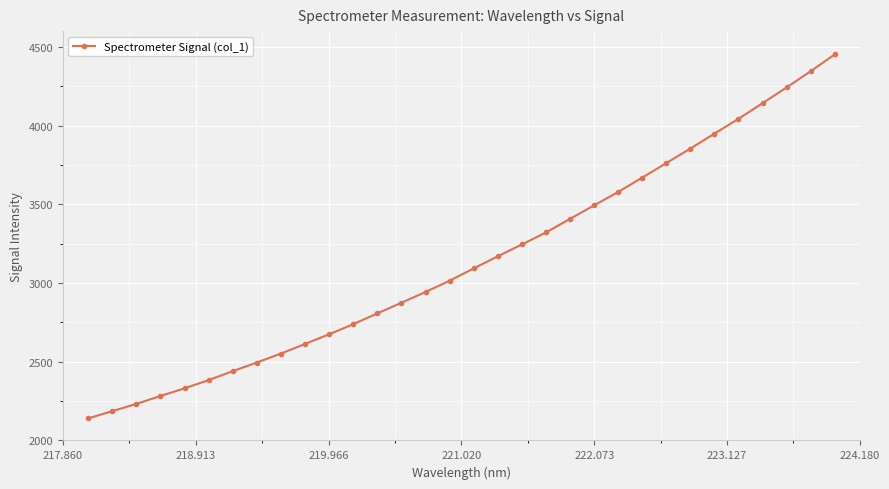

Reading left to right, what are all the values shown in this chart?

2140.1	2186.2	2232.1	2282.3	2331.2	2383.6	2440.3	2495.1	2551.9	2613.2	2674.5	2738.5	2807.0	2874.7	2943.0	3014.8	3092.6	3169.7	3244.9	3320.9	3407.5	3493.0	3578.4	3669.2	3761.7	3853.7	3948.7	4042.9	4142.1	4241.9	4345.1	4451.7